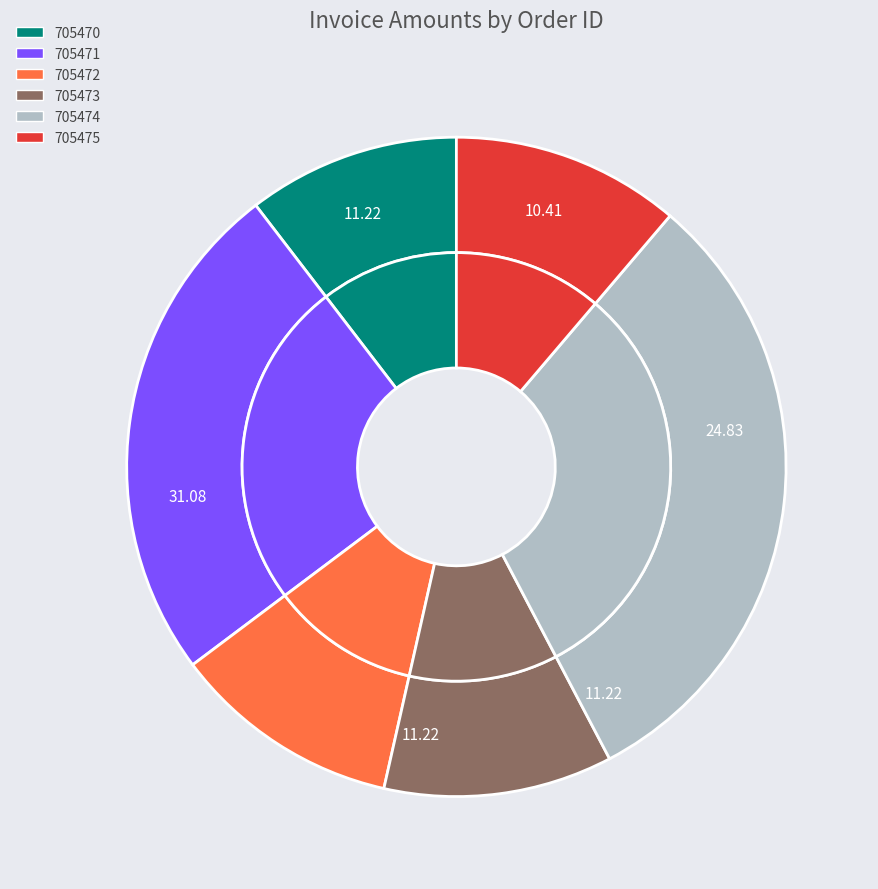

What percentage is the 705475 slice, to the nearest percent?

11%